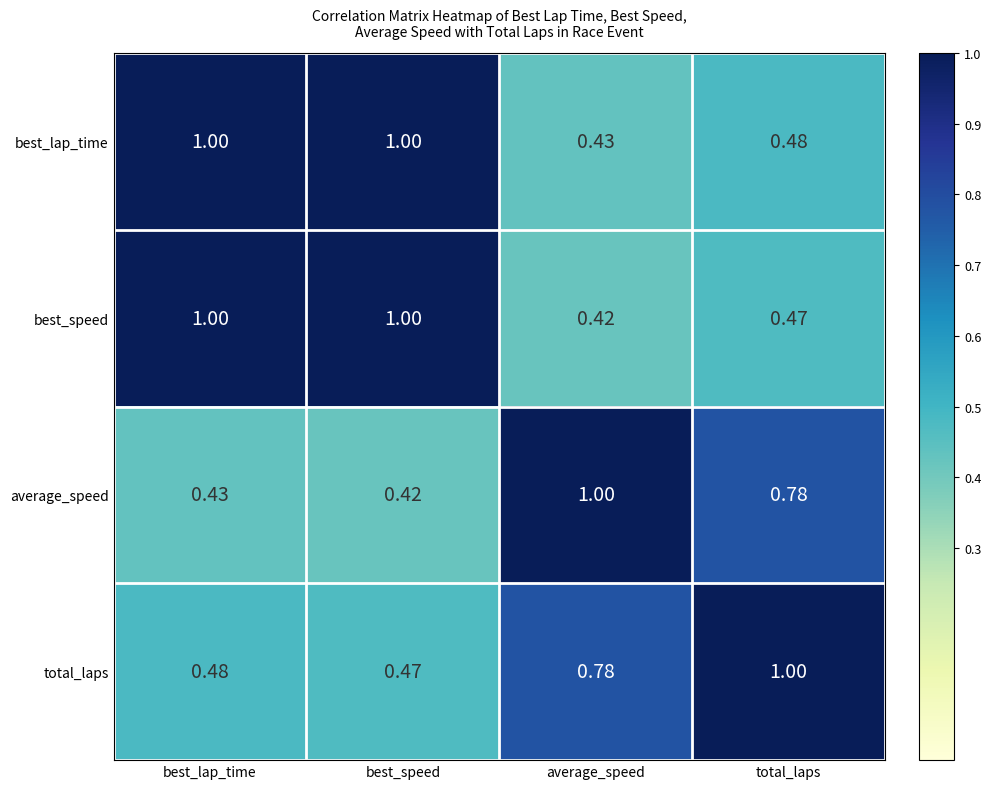

Count the number of data series in this chart.

4